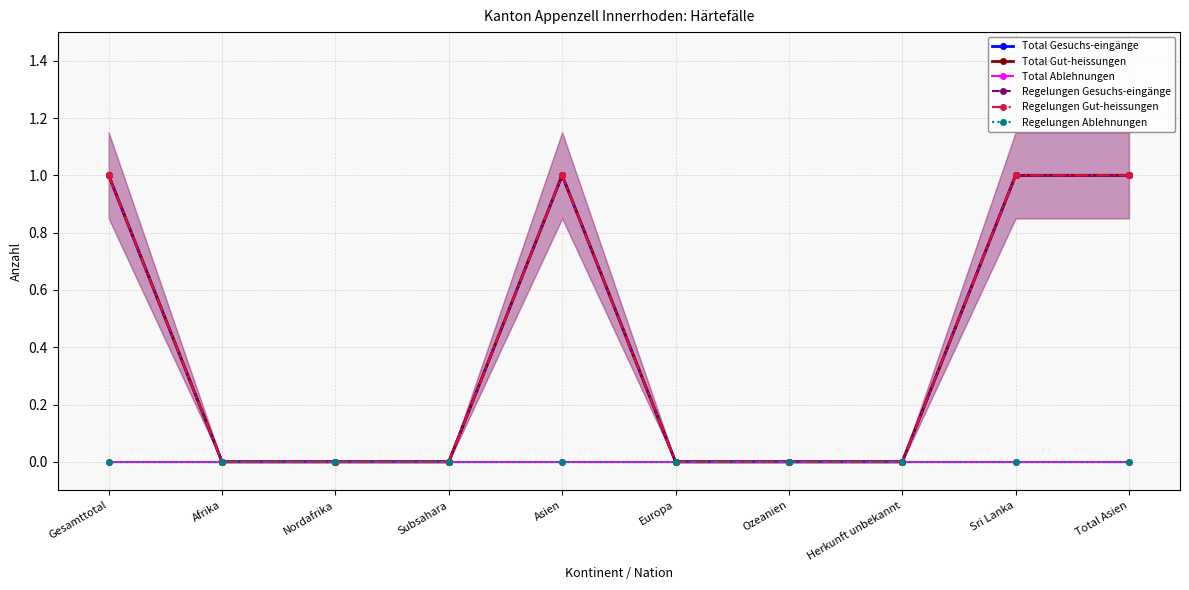

Reading left to right, list all the values displayed in this chart.

Total Gesuchs-eingänge: 1	0	0	0	1	0	0	0	1	1
Total Gut-heissungen: 1	0	0	0	1	0	0	0	1	1
Total Ablehnungen: 0	0	0	0	0	0	0	0	0	0
Regelungen Gesuchs-eingänge: 1	0	0	0	1	0	0	0	1	1
Regelungen Gut-heissungen: 1	0	0	0	1	0	0	0	1	1
Regelungen Ablehnungen: 0	0	0	0	0	0	0	0	0	0